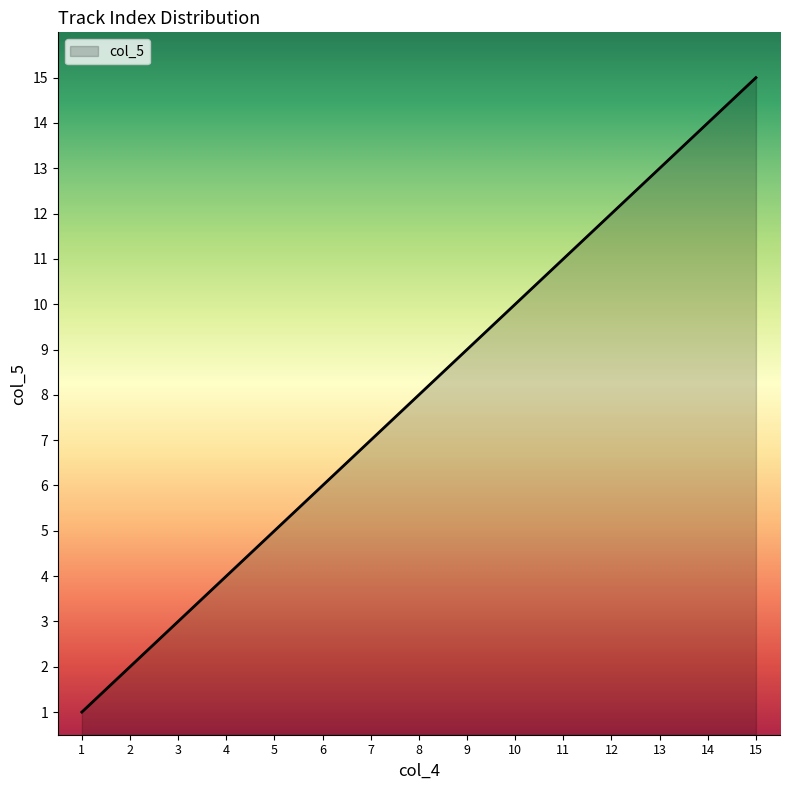

How many distinct data groups are displayed?

1